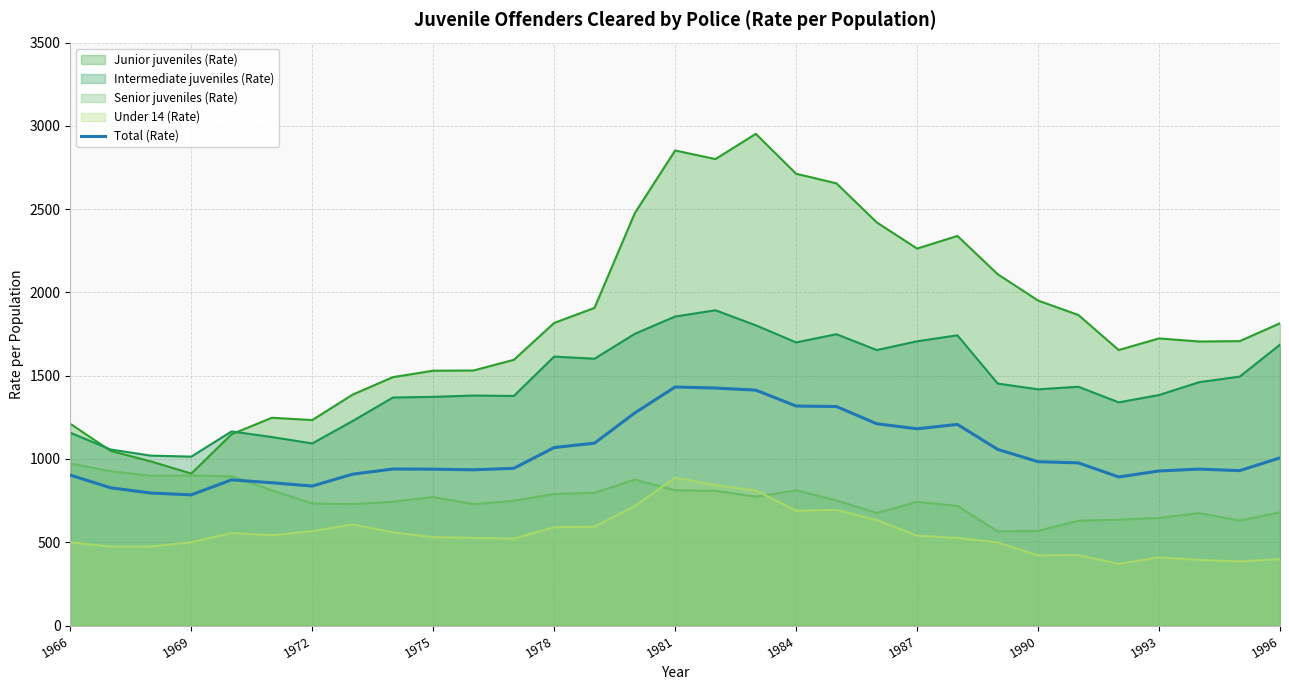

The Intermediate juveniles (Rate) series shows 1384.0 at 1993. True or false?

True